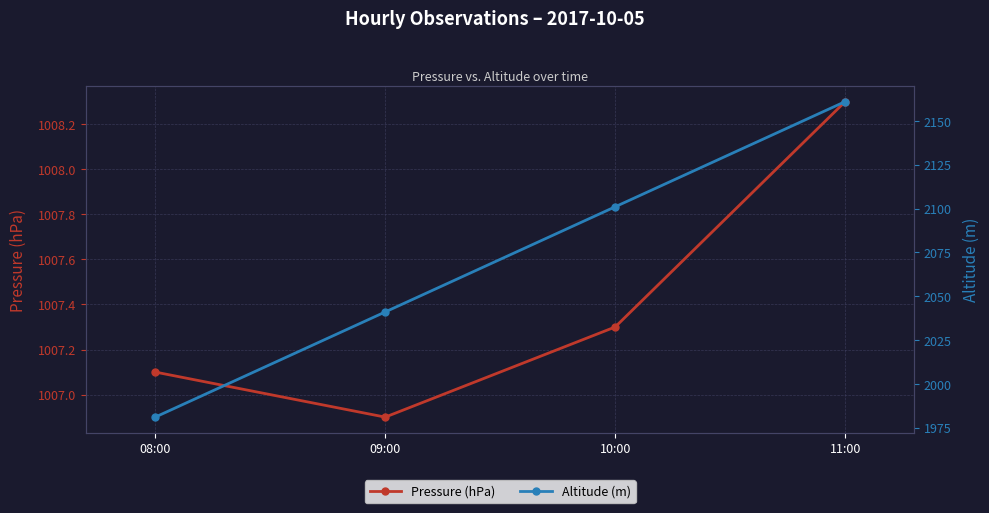

What is the approximate value of Altitude (m) at 08:00?

1981.0